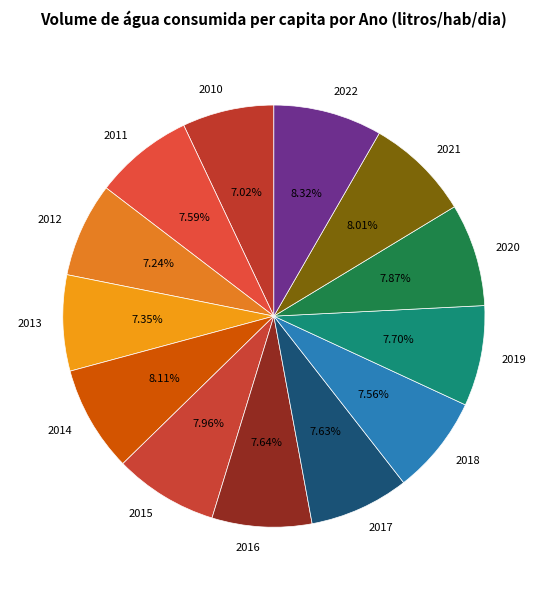

To the nearest percent, what is the average slice percentage?

8%